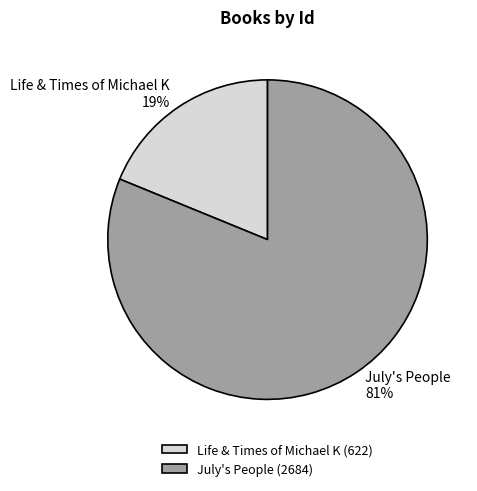

Count the number of slices in the pie.

2